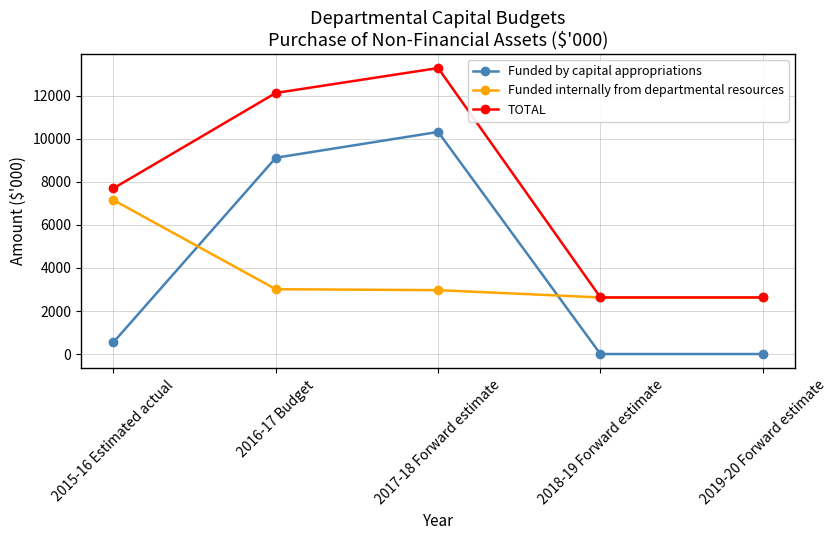

True or false: Funded internally from departmental resources has more than 2 interior local peaks.

False